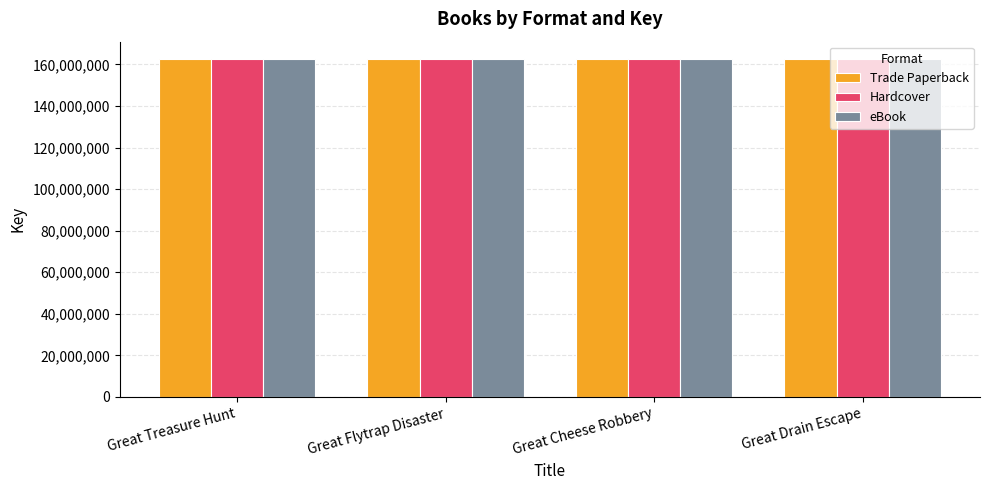

How many values in the Hardcover series are below 162772097?

2